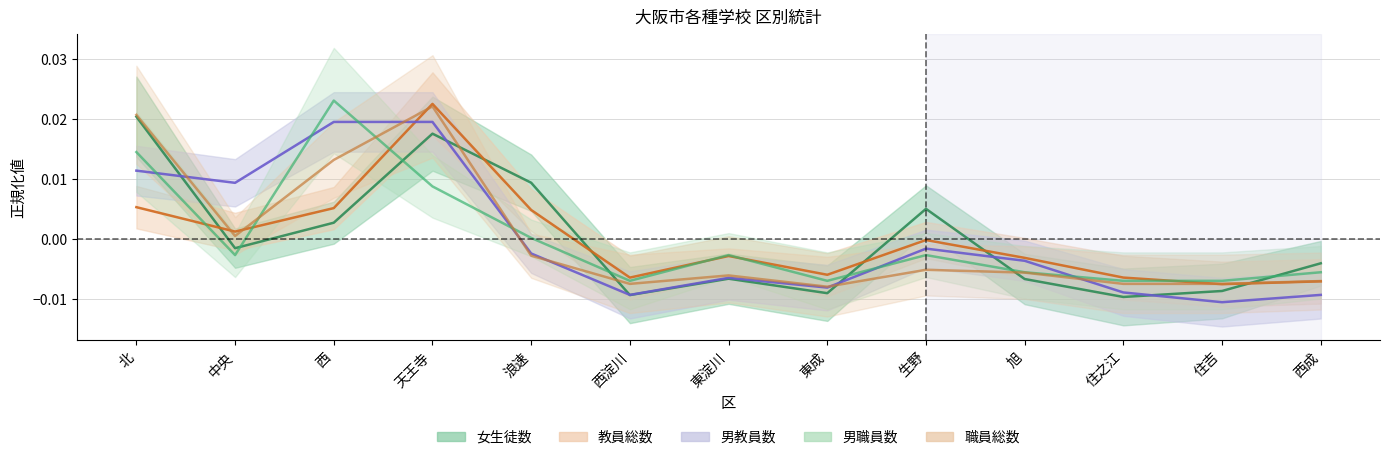

How many times do 男職員数 and 職員総数 cross each other?

3